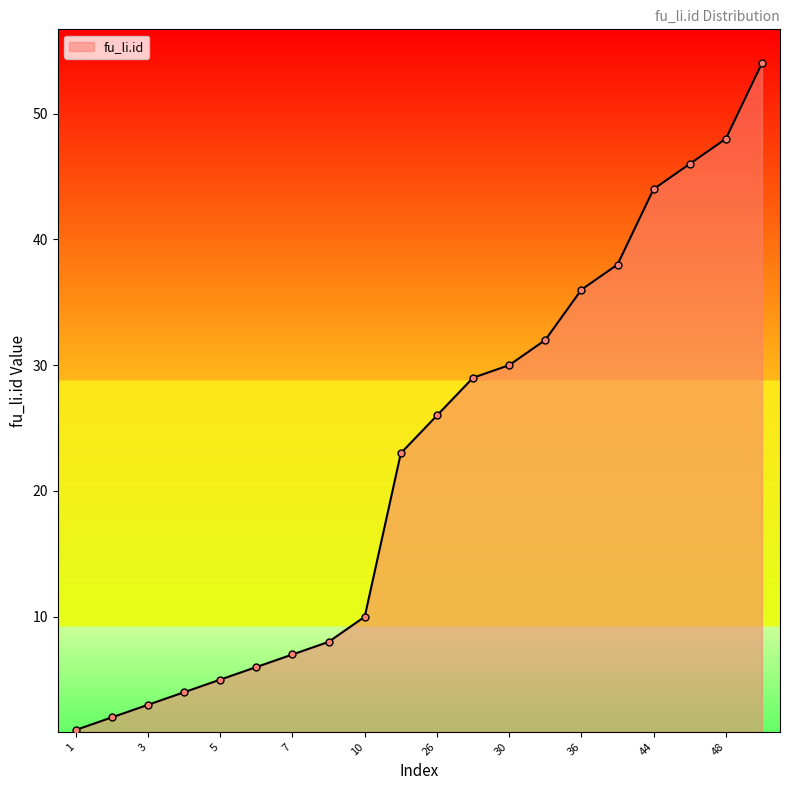

What is the difference between the maximum and minimum values?

53